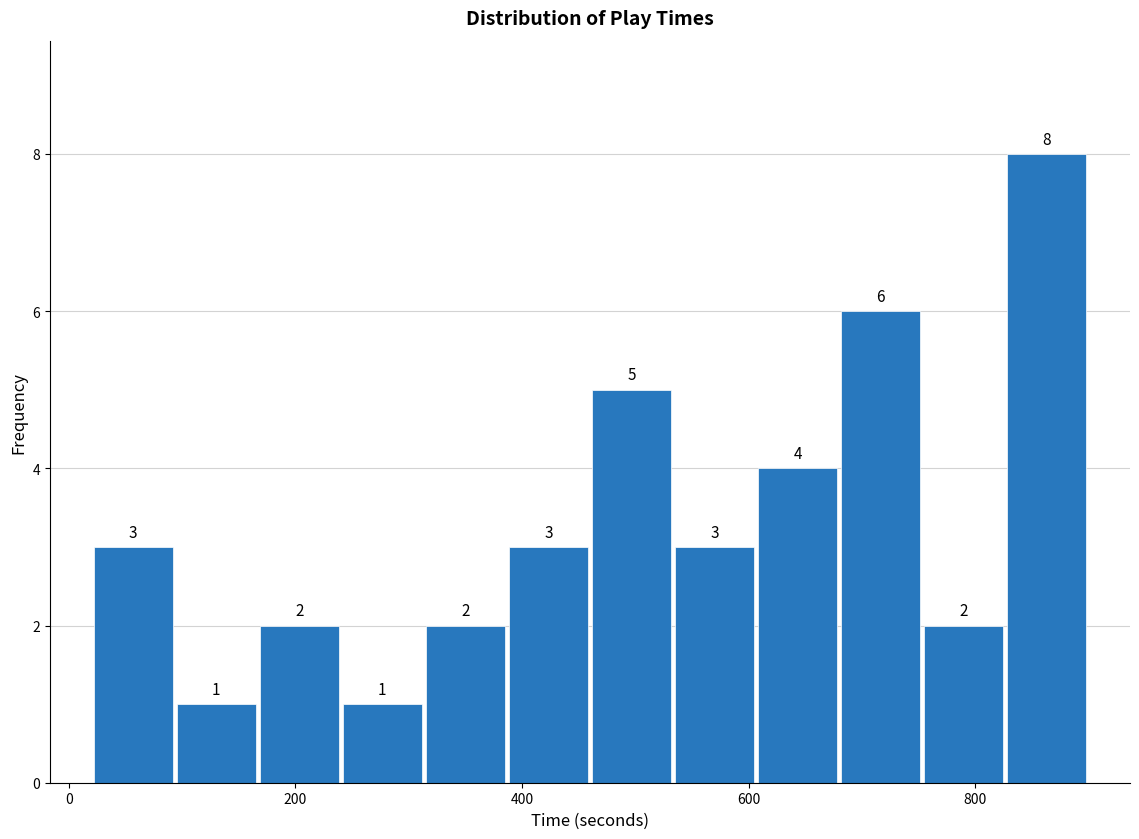

Read against the x-axis, roughly where is the centre of the tallest bar?

860